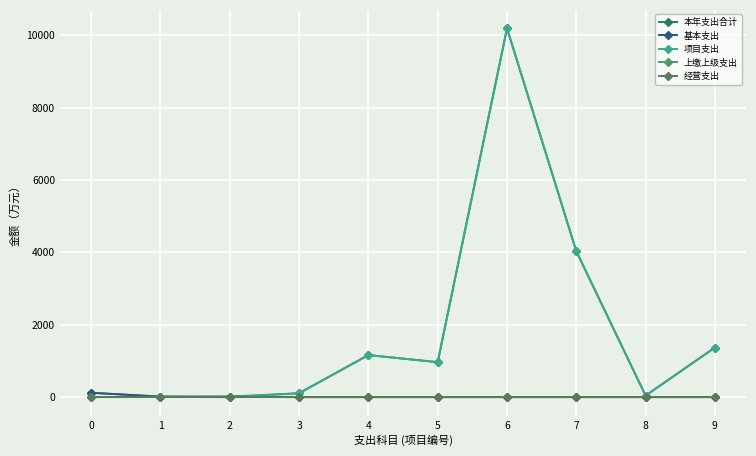

At which category does 基本支出 reach its first local valley?

1